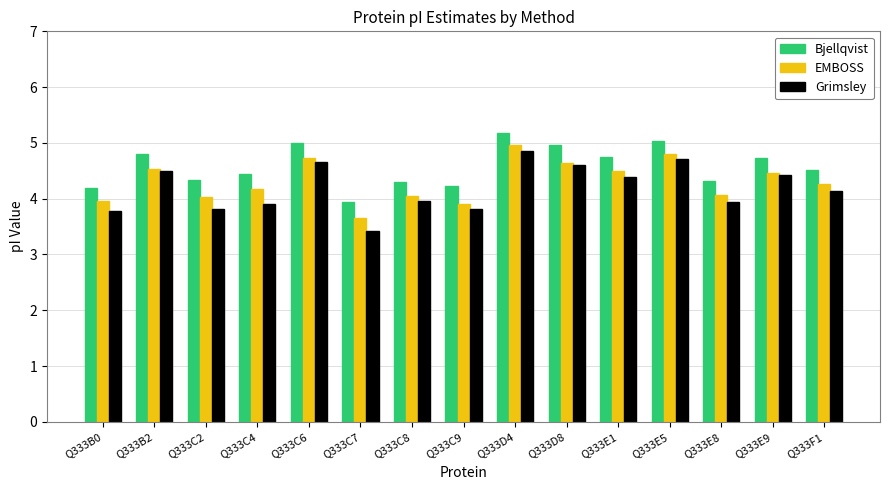

Rank the series by their average value, from highest to lowest.

Bjellqvist, EMBOSS, Grimsley